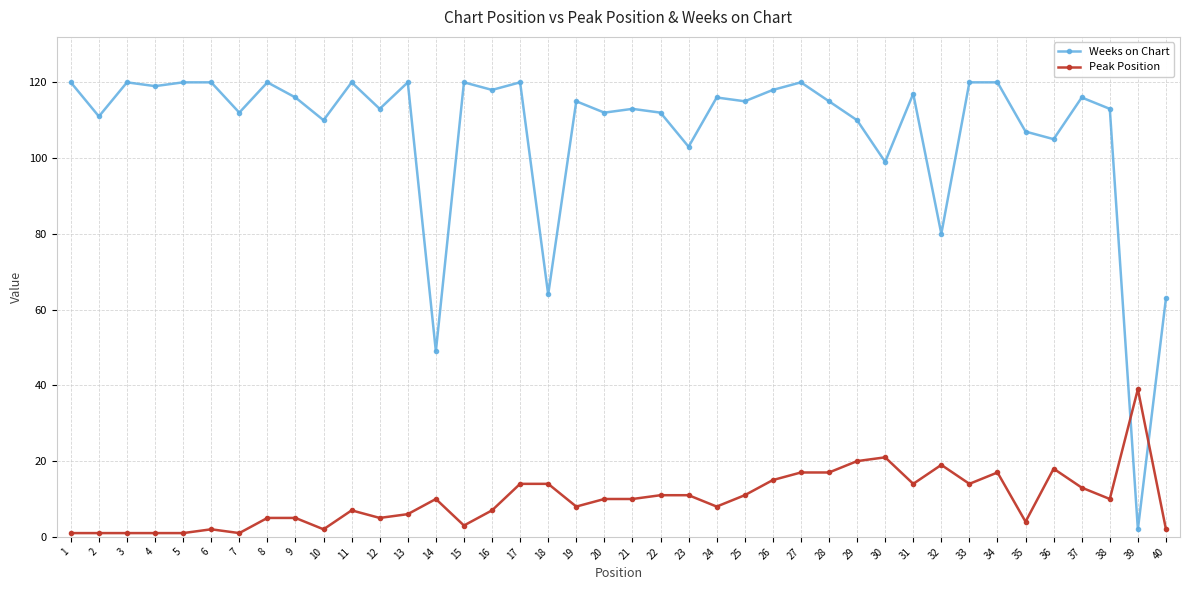

True or false: Weeks on Chart has more than 2 points higher than both neighbors.

True